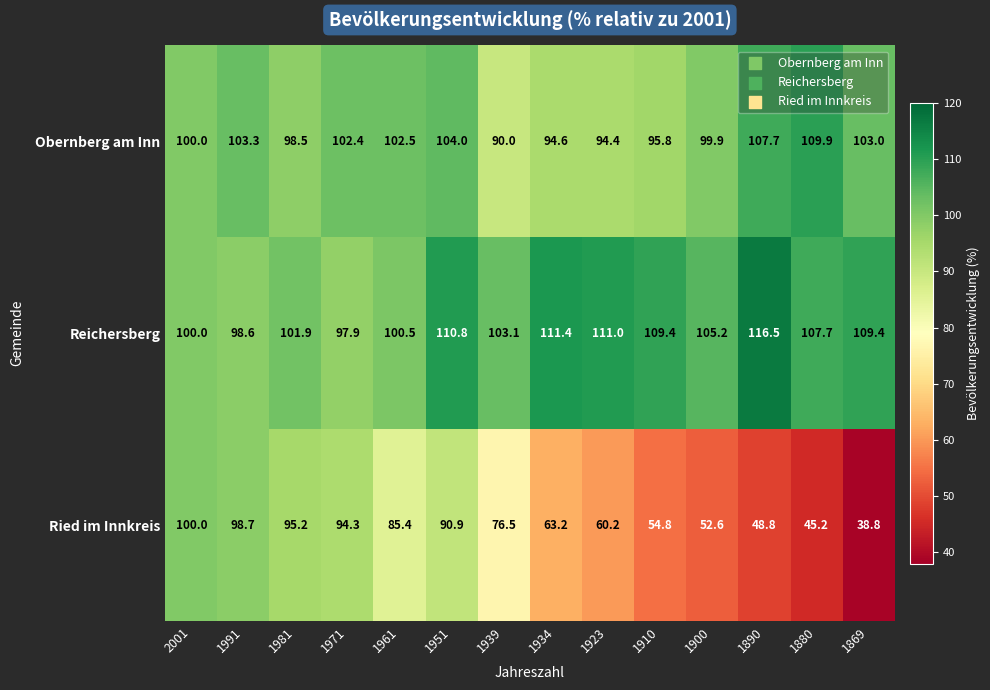

Rank the series by their average value, from highest to lowest.

Reichersberg, Obernberg am Inn, Ried im Innkreis